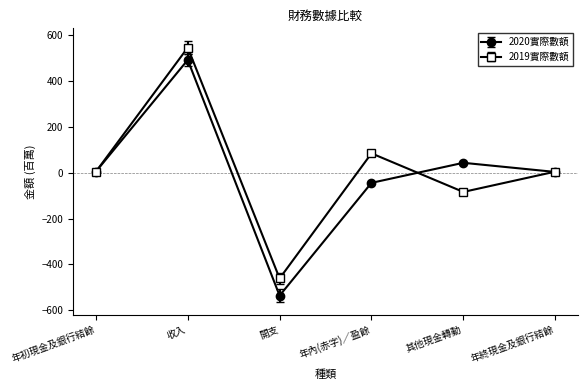

At which category does 2019實際數額 reach its first local peak?

收入